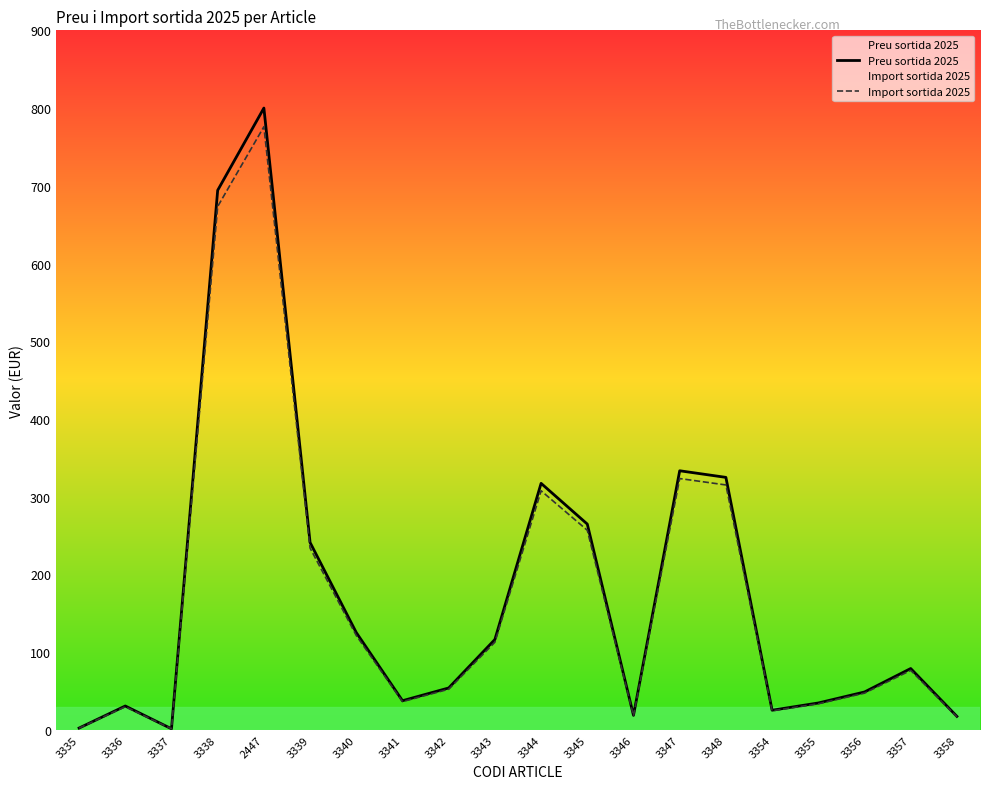

Rank the series by their maximum value, from highest to lowest.

Preu sortida 2025, Import sortida 2025